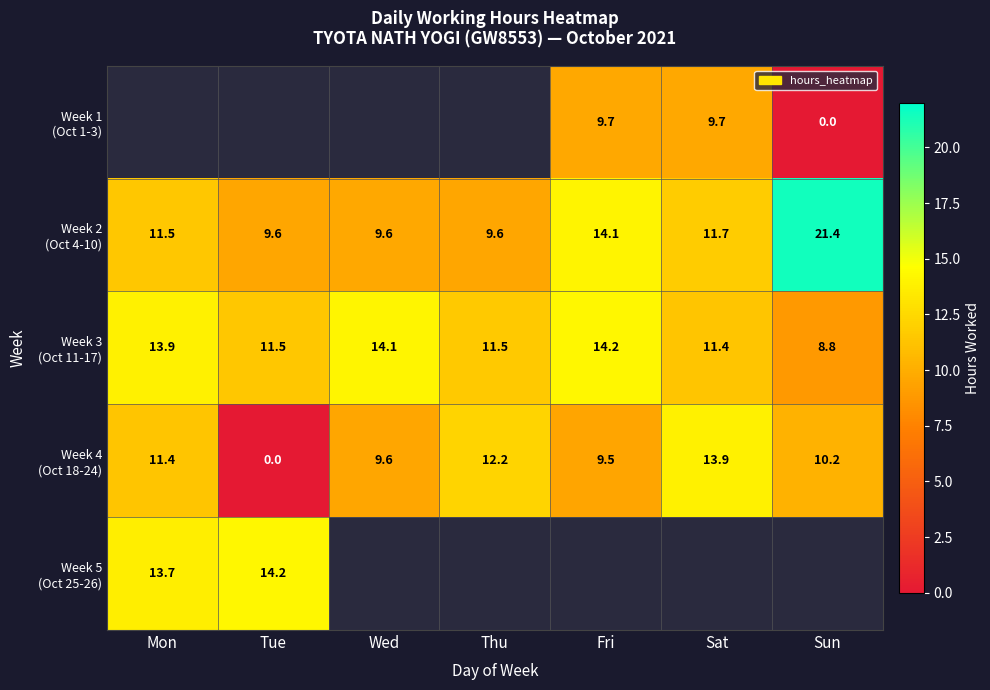

How many data points does each series have?

7